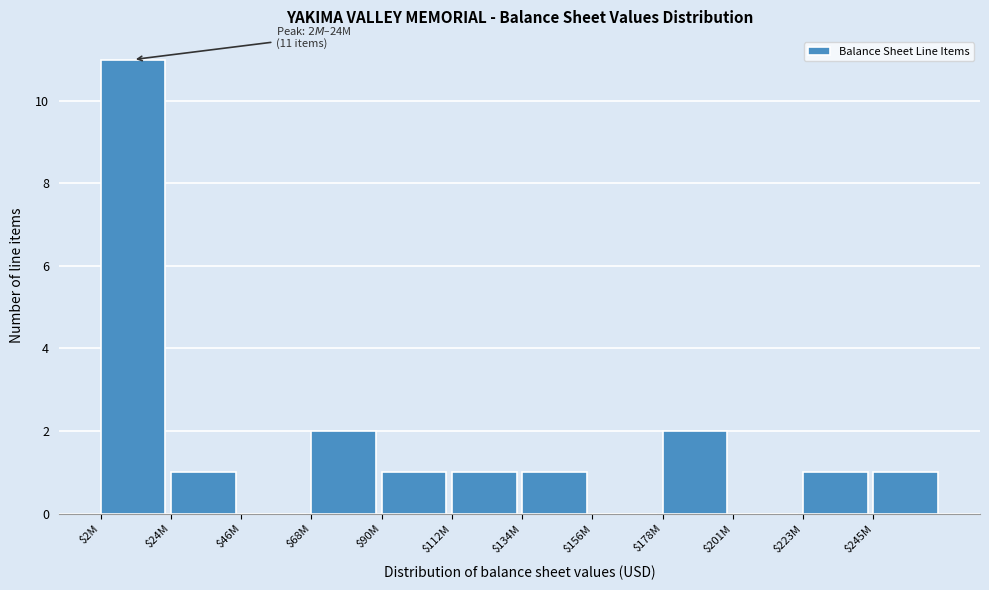

What is the sum of all values?

21